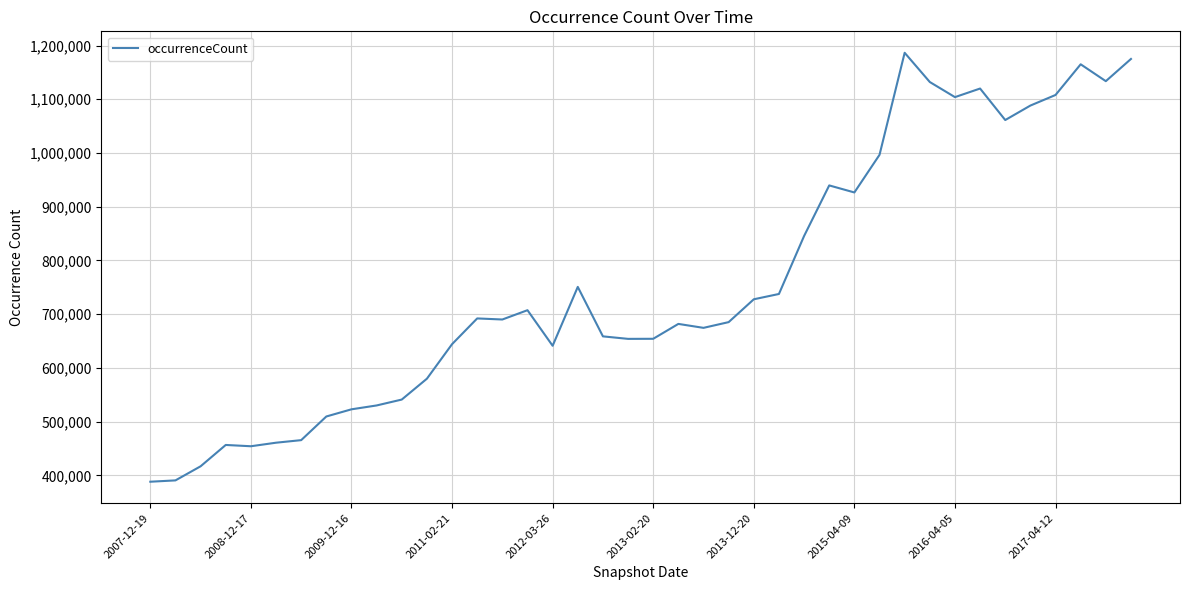

What is the average value?

757543